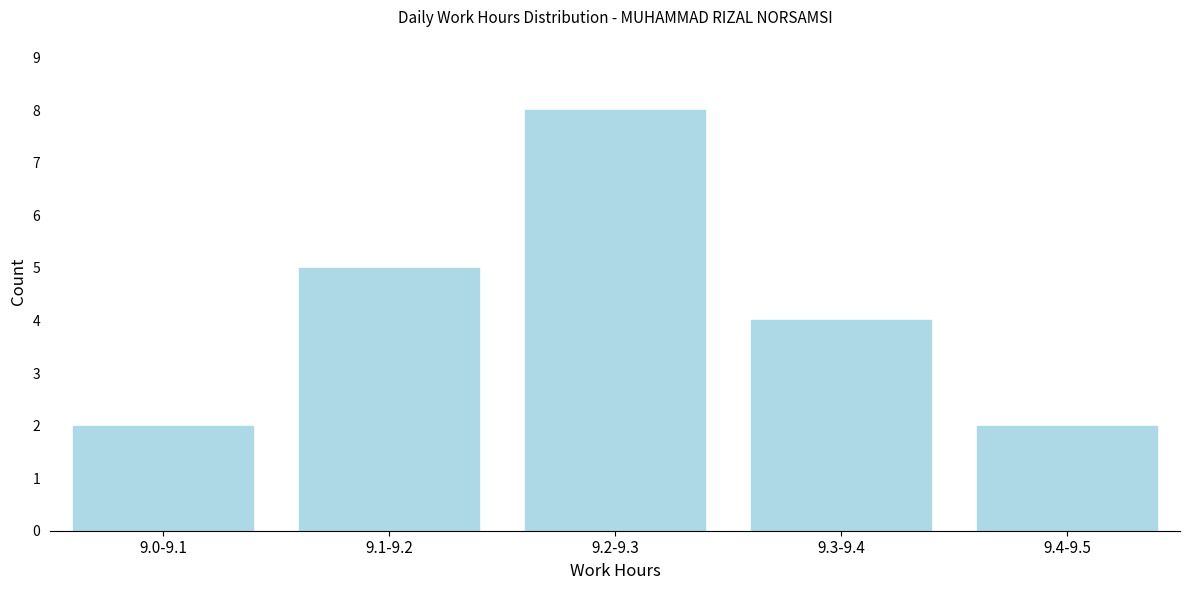

Reading left to right, list all the values displayed in this chart.

9.0-9.1=2	9.1-9.2=5	9.2-9.3=8	9.3-9.4=4	9.4-9.5=2